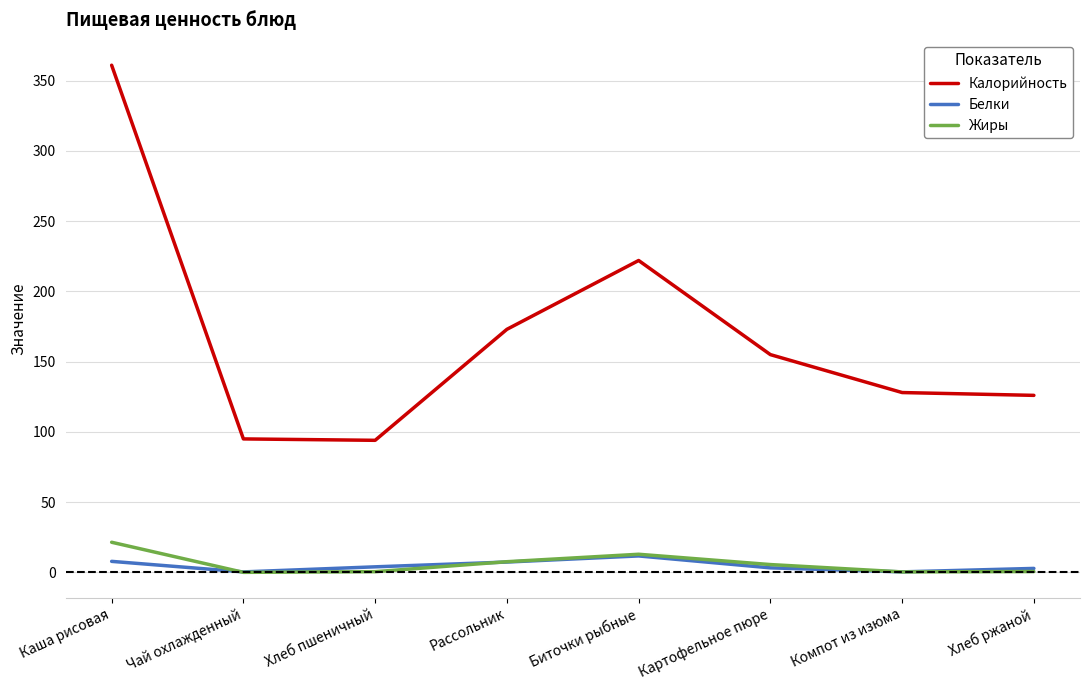

Is it true that Калорийность equals 155.0 at Картофельное пюре?

True